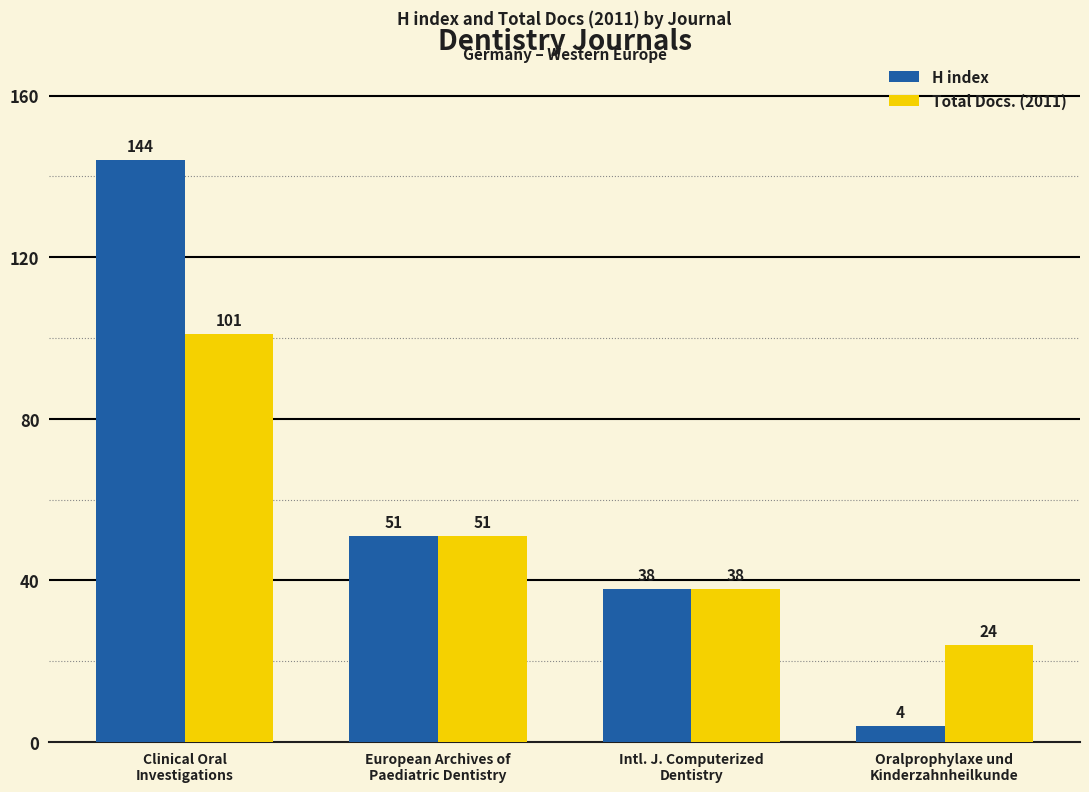

The value of H index at European Archives of
Paediatric Dentistry is 51. True or false?

True